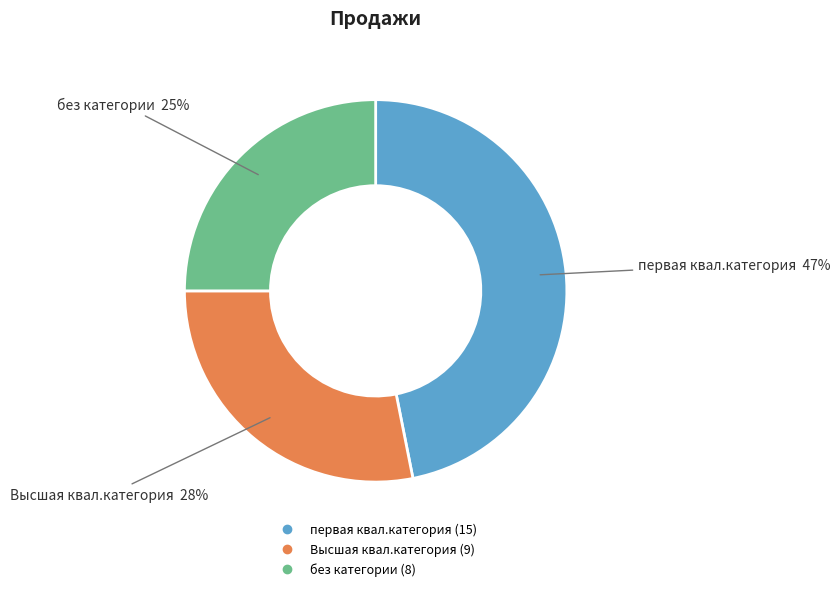

How many segments does this pie chart have?

3